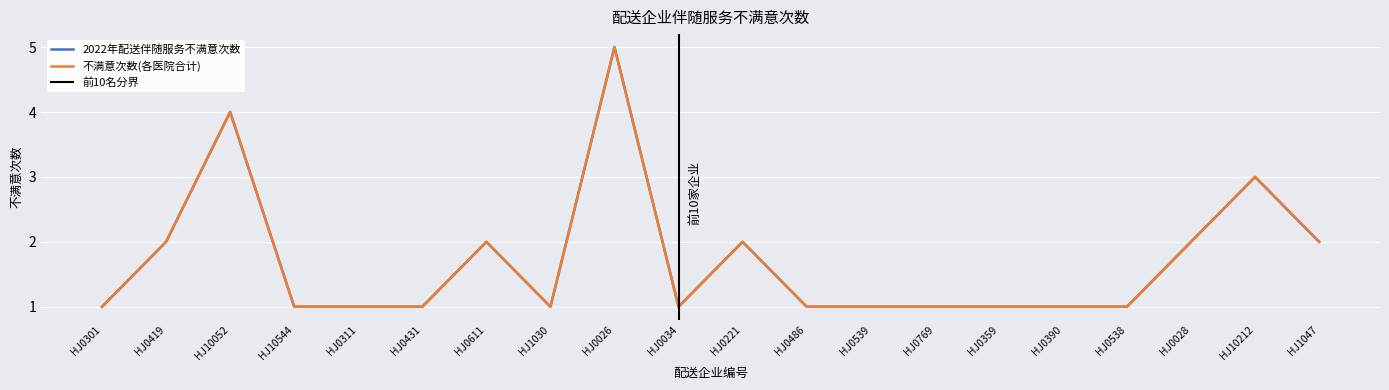

Is it true that 不满意次数(各医院合计) equals 1 at HJ0538?

True